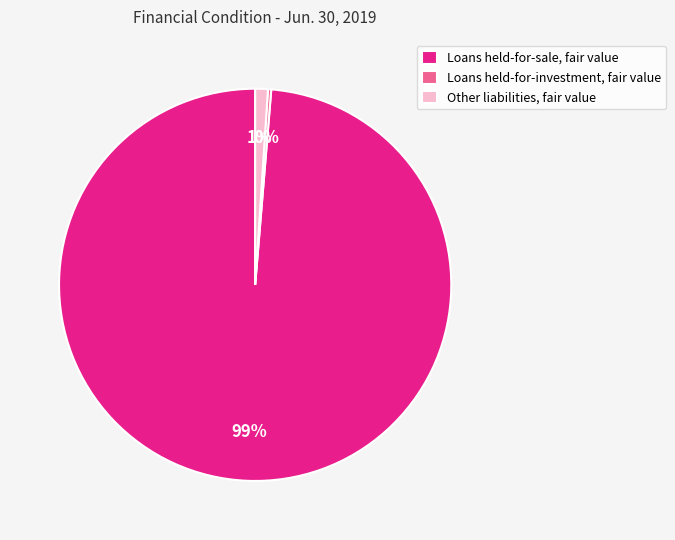

Is there a majority slice in this chart?

Yes